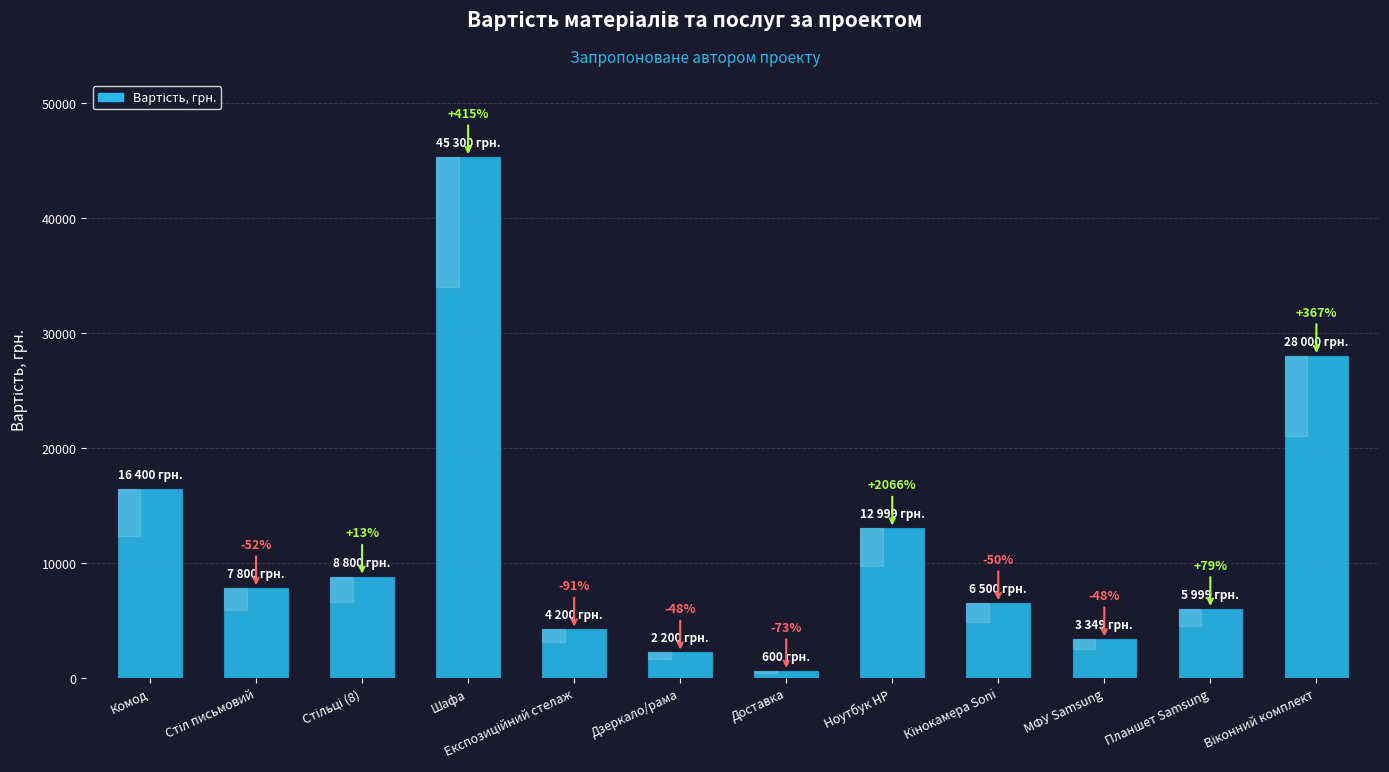

What is the change in value from Шафа to Віконний комплект?

-17300